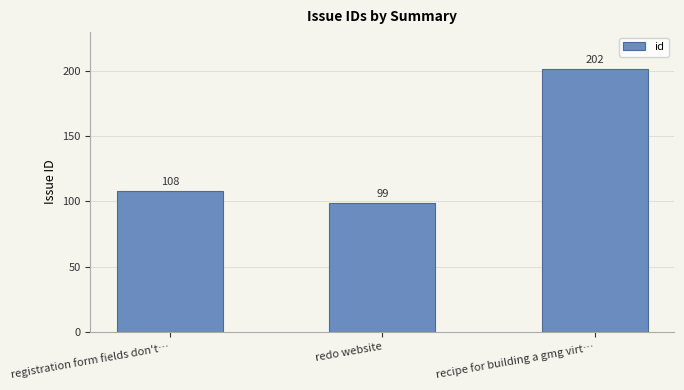

What is the label of the 3rd bar from the left?

recipe for building a gmg virt…